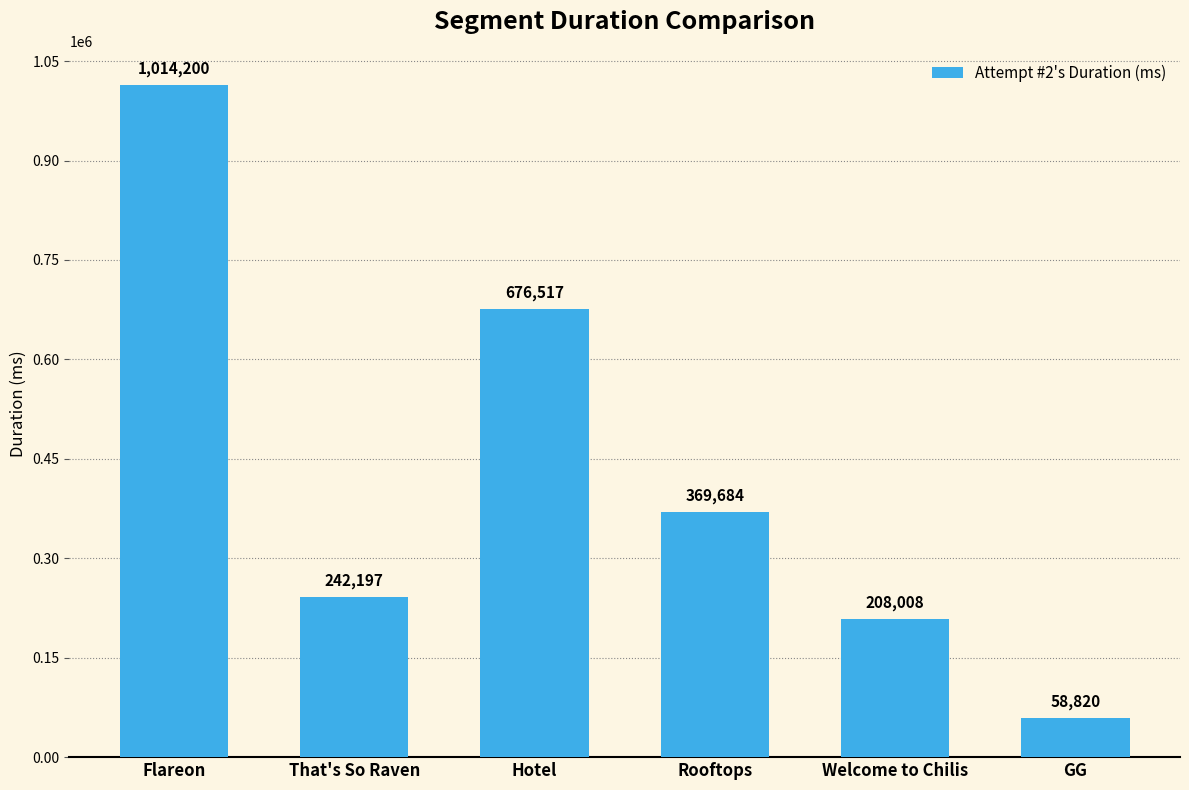

What position from the left is Welcome to Chilis?

5